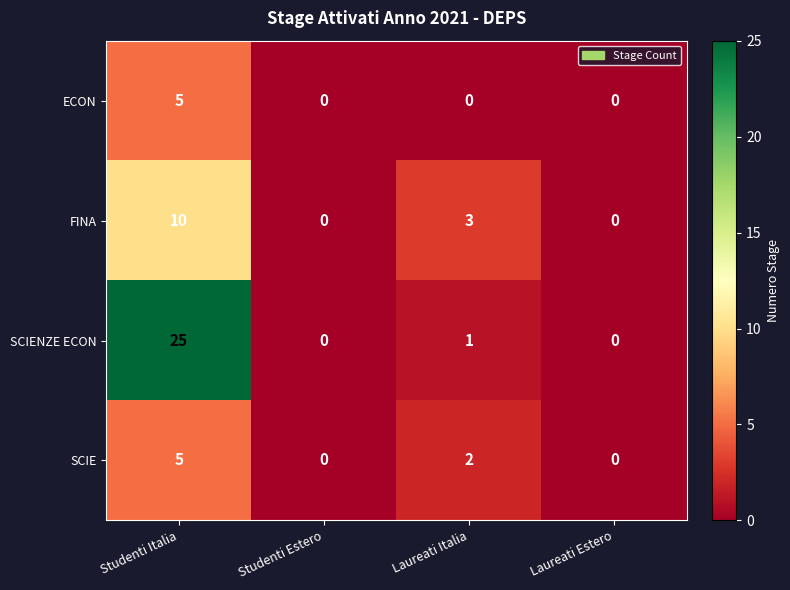

Reading left to right, list all the values displayed in this chart.

ECON: 5	0	0	0
FINA: 10	0	3	0
SCIENZE ECON: 25	0	1	0
SCIE: 5	0	2	0